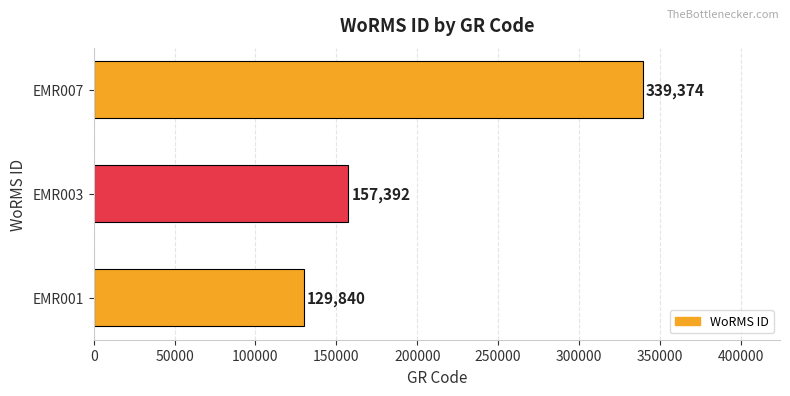

Is it true that the value at EMR007 is 339374?

True